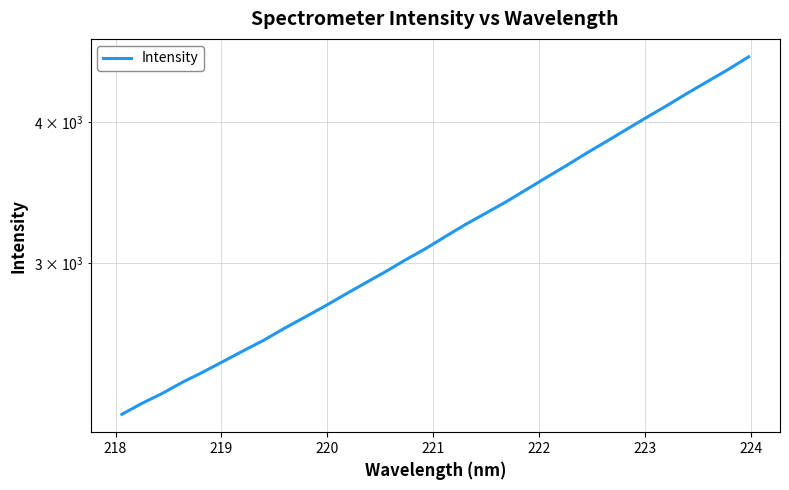

What is the average value?

3221.8